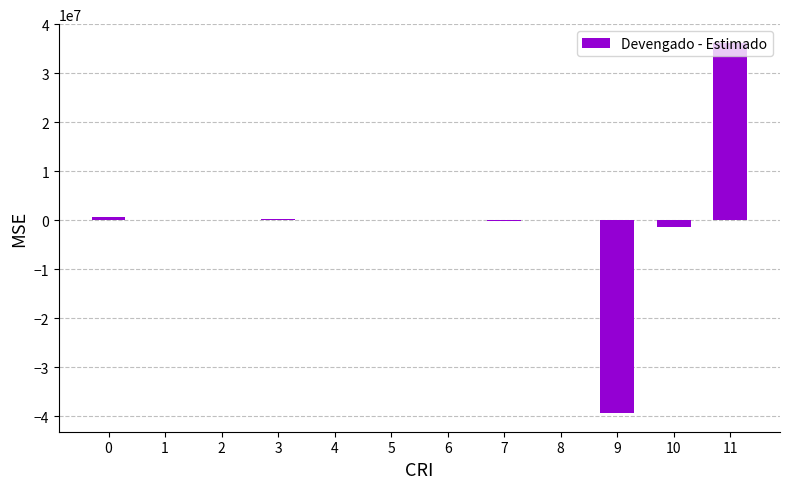

What is the sum of all values?

-3572040.5